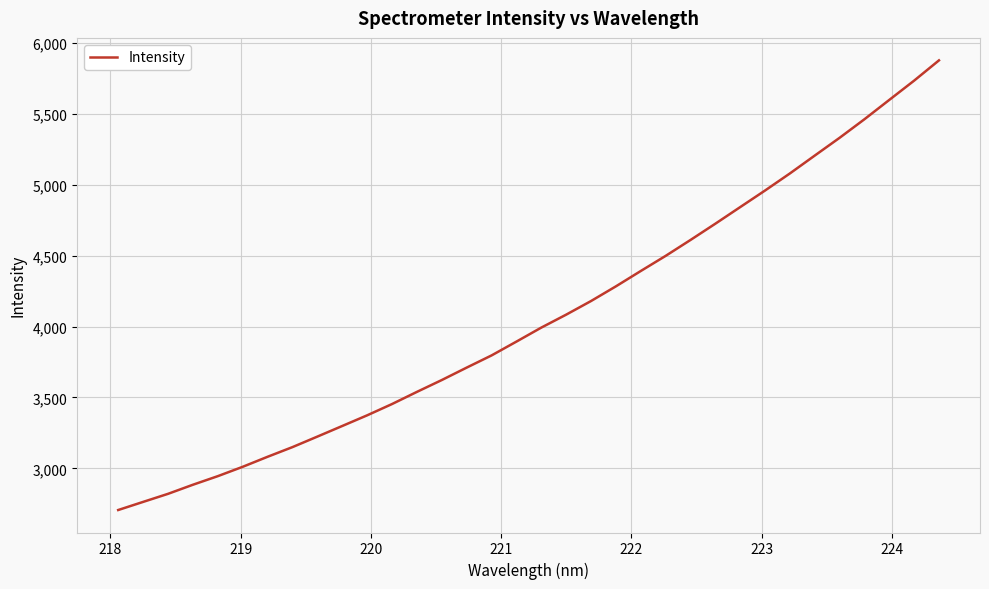

What is the smallest value displayed?

2706.5